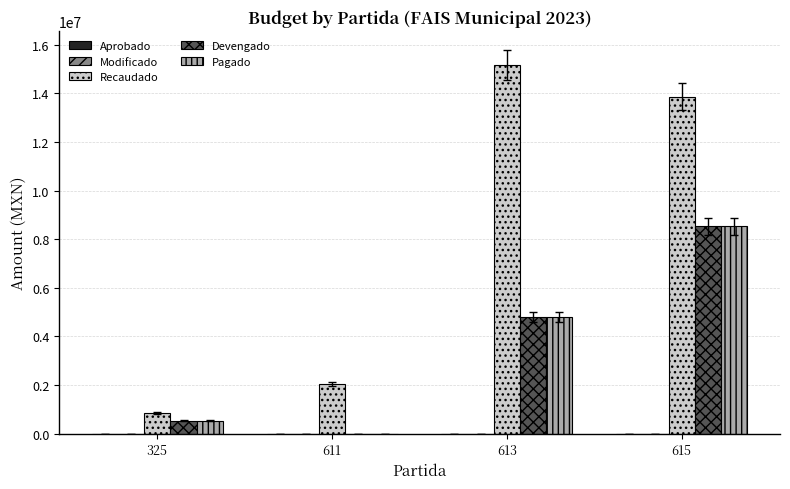

At which category does the chart reach its peak across all series?

613